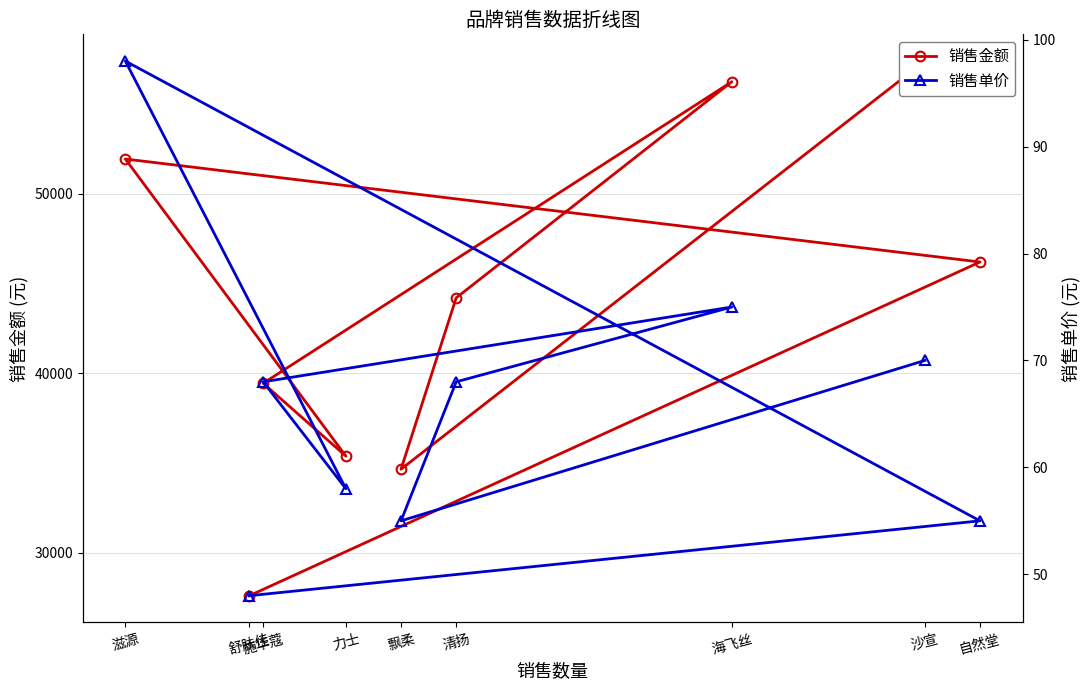

Which series changed the most between 施华蔻 and 自然堂?

销售金额